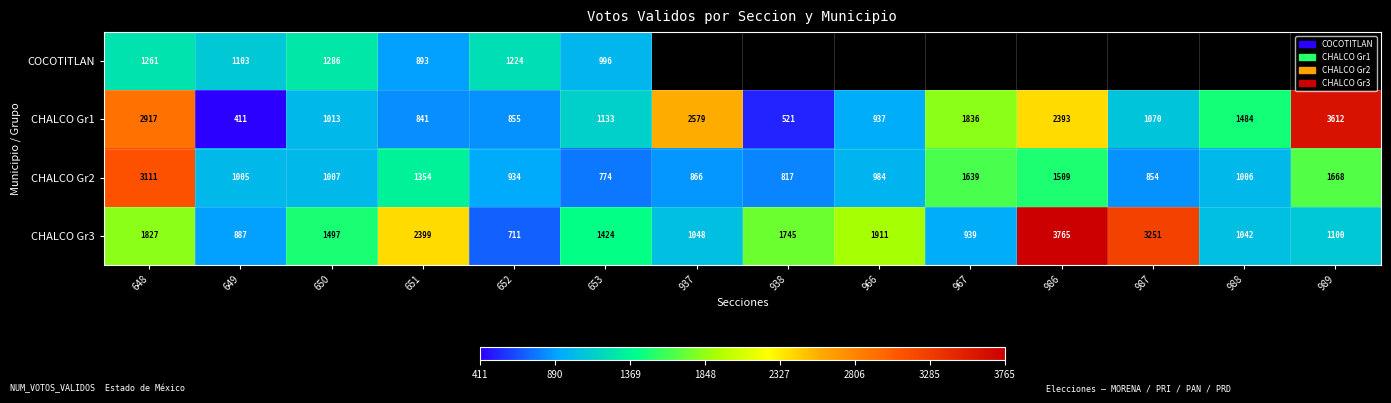

What is the difference between the second highest and minimum values in the CHALCO Gr3 series?

2540